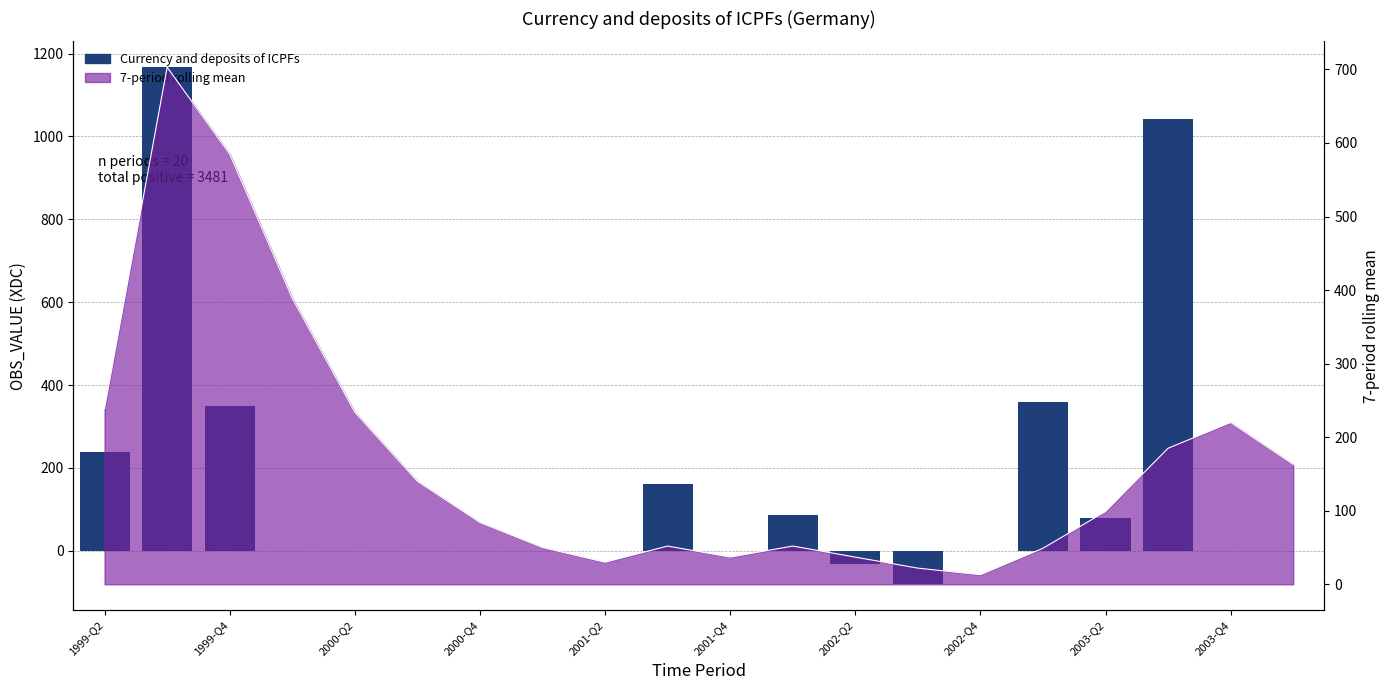

True or false: the data shows 659 at 2003-Q4.

False